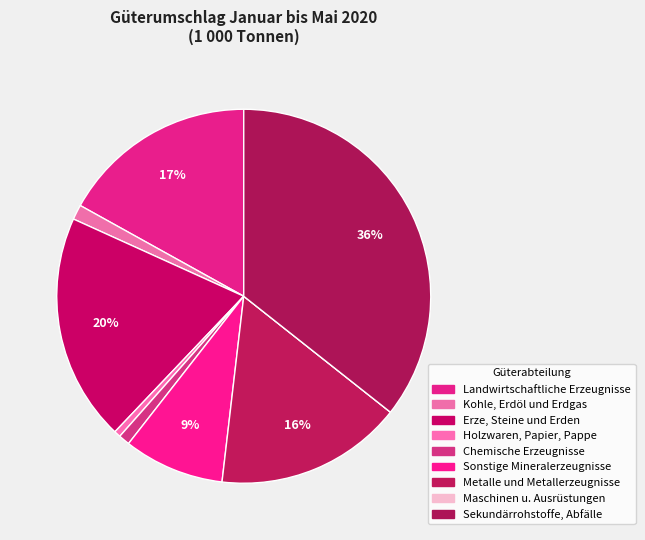

The Sonstige Mineralerzeugnisse slice represents 9% of the pie. True or false?

True